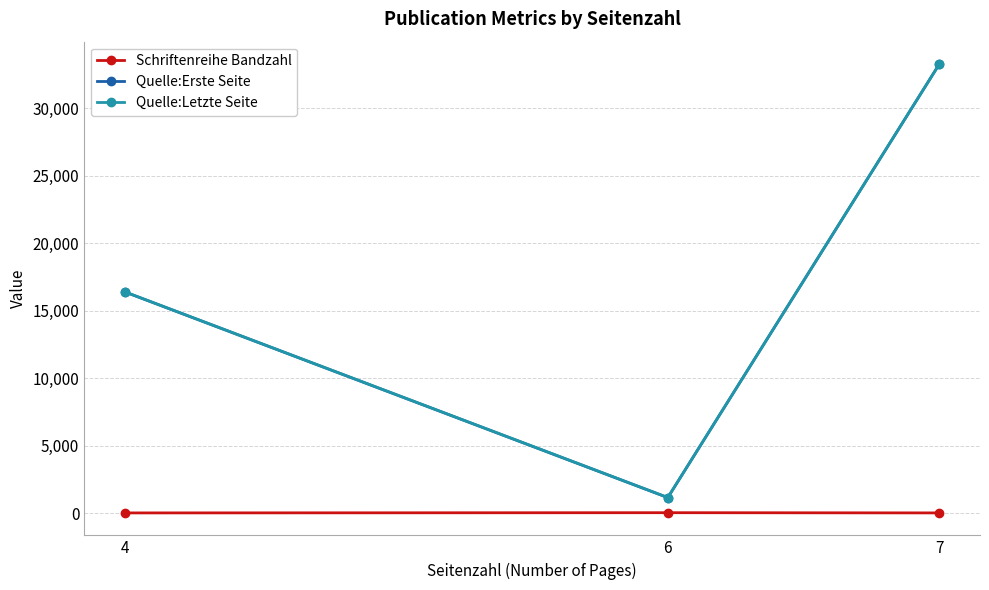

The value of Quelle:Erste Seite at 7 is 17271. True or false?

False